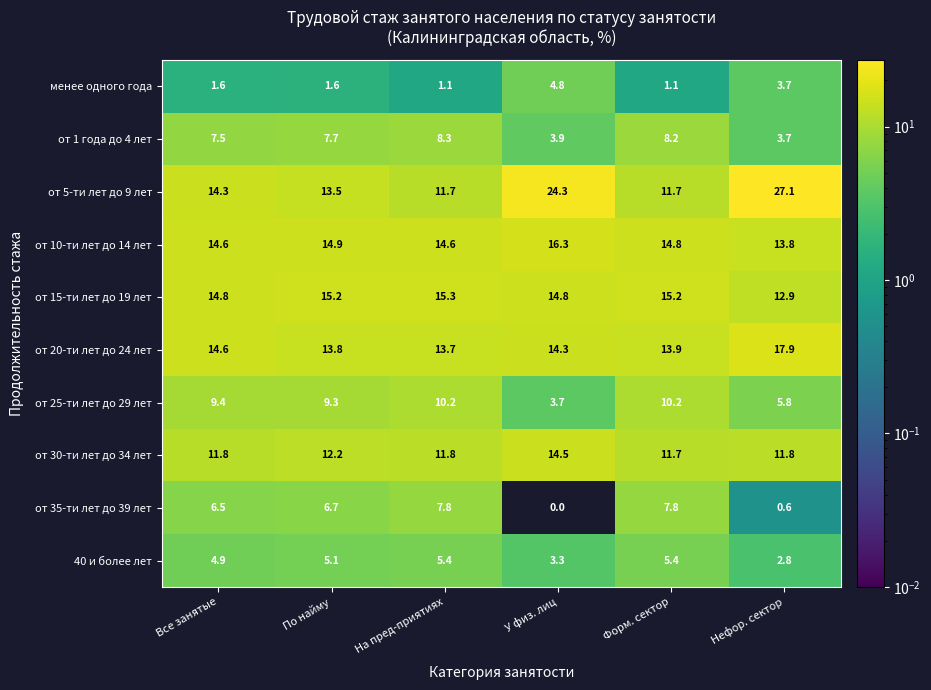

What is the sum of all от 30-ти лет до 34 лет values?

73.8